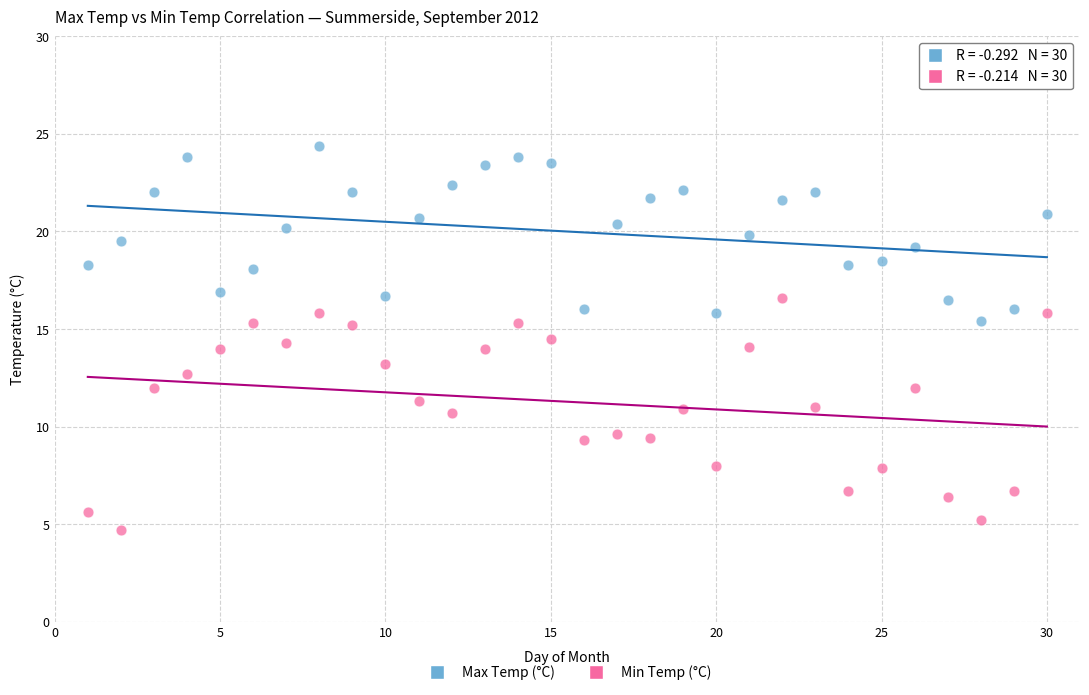

Which series reaches the minimum Y coordinate?

Min Temp (°C)